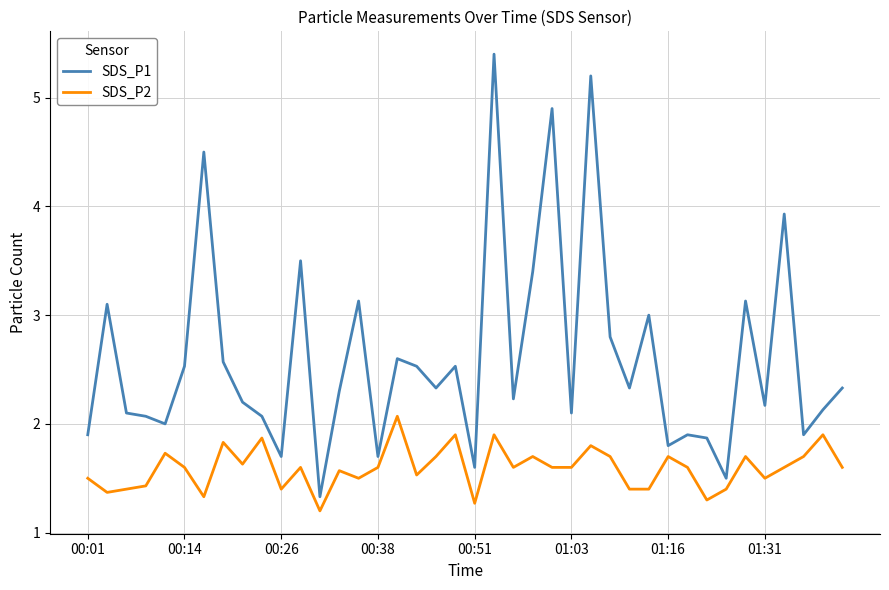

How many lines are shown in the chart?

2